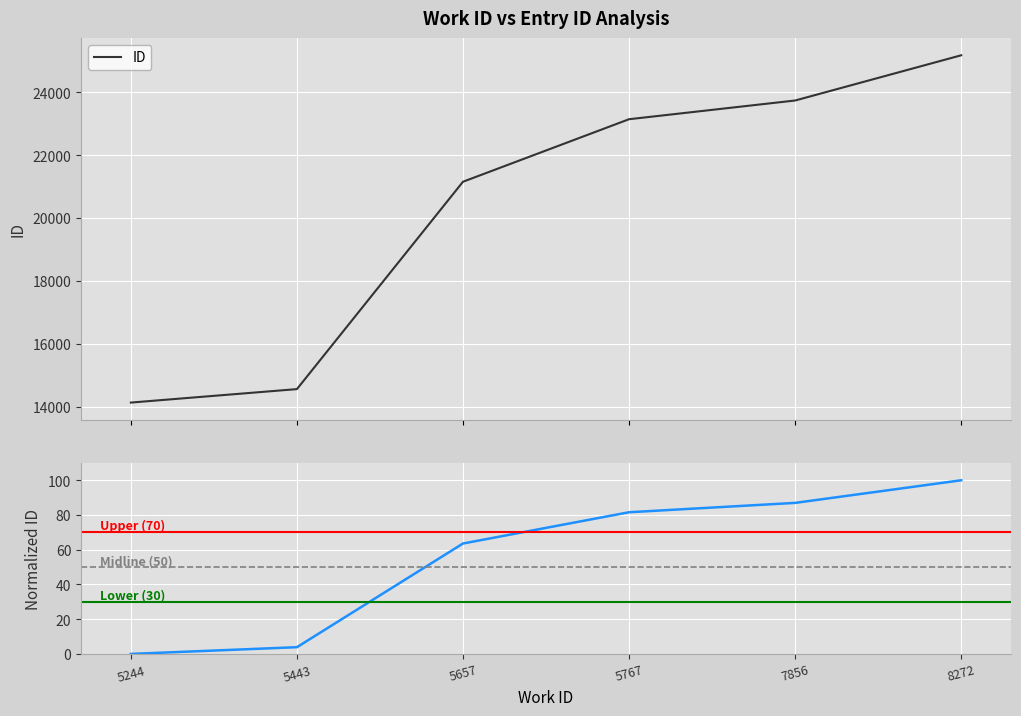

True or false: Normalized ID and ID cross at least once.

False